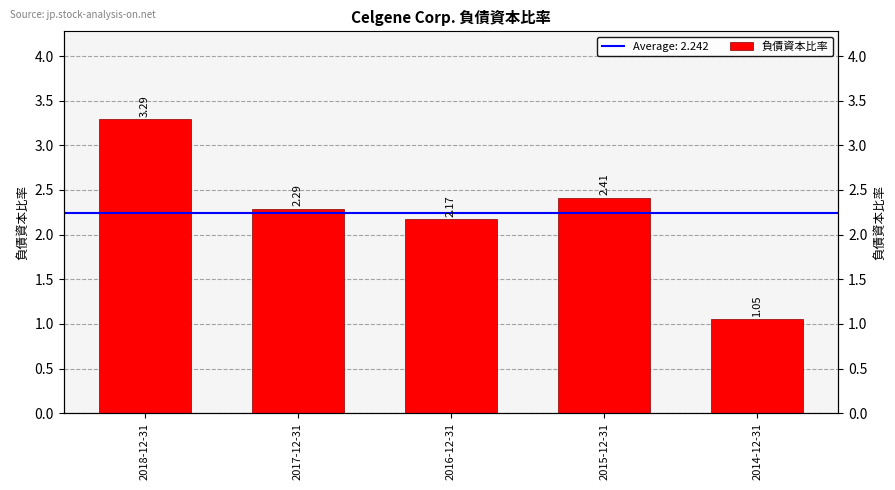

What is the change in value from 2017-12-31 to 2014-12-31?

-1.2